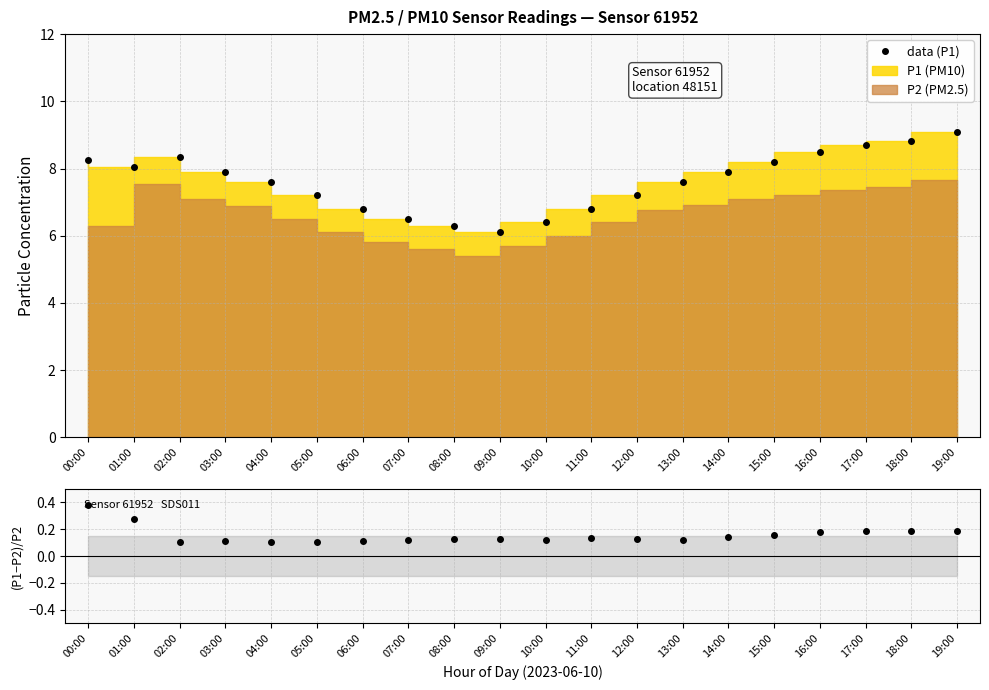

What is the value of the (P1-P2)/P2 point at the 8th from the left?

0.1